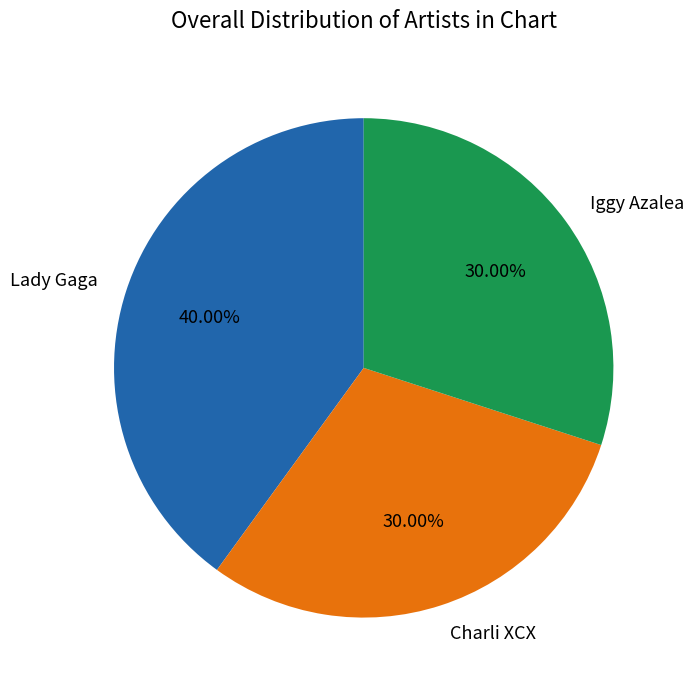

What is the largest slice in the pie chart?

Lady Gaga